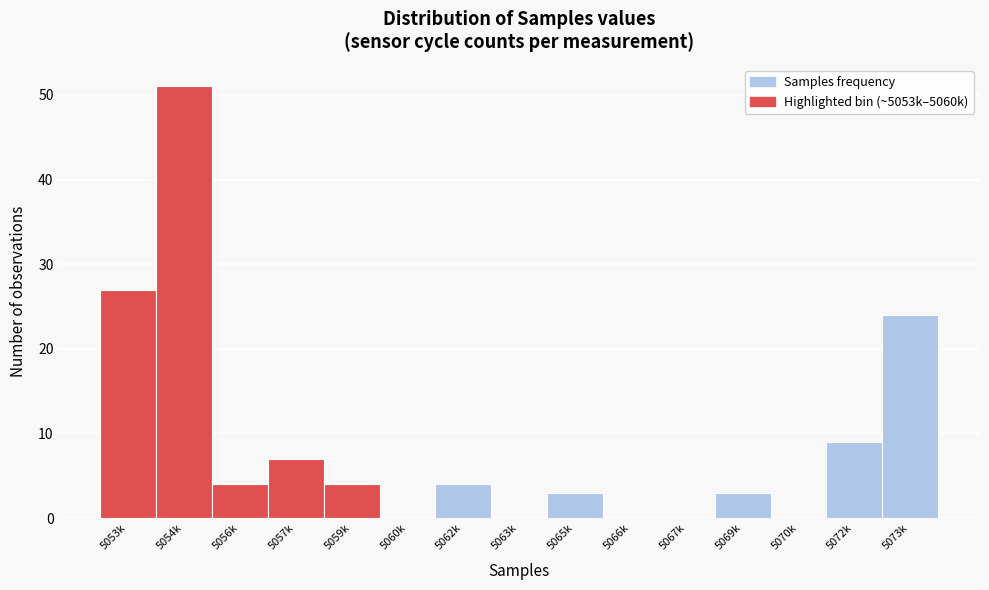

Reading left to right, extract all data points from this chart.

5053k=27	5054k=51	5056k=4	5057k=7	5059k=4	5060k=0	5062k=4	5063k=0	5065k=3	5066k=0	5067k=0	5069k=3	5070k=0	5072k=9	5073k=24